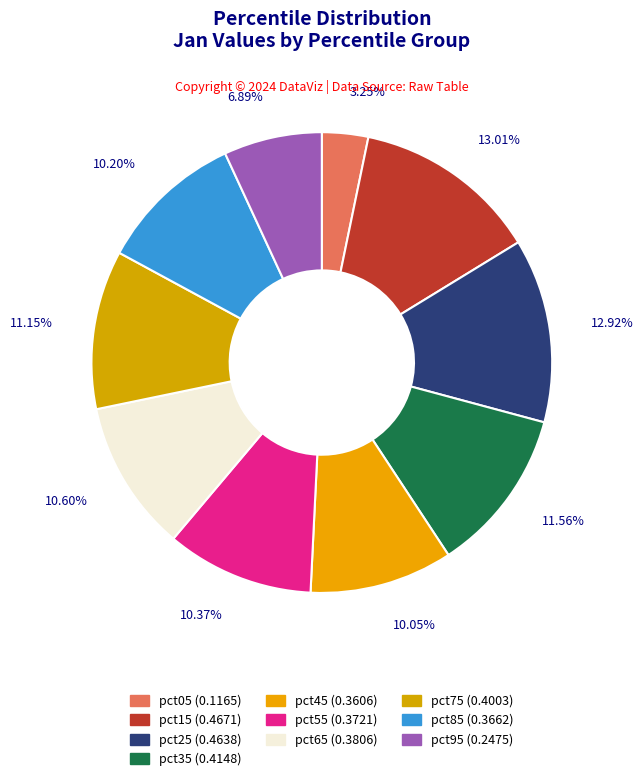

Which has a higher value, 12.92% or 3.25%?

12.92%